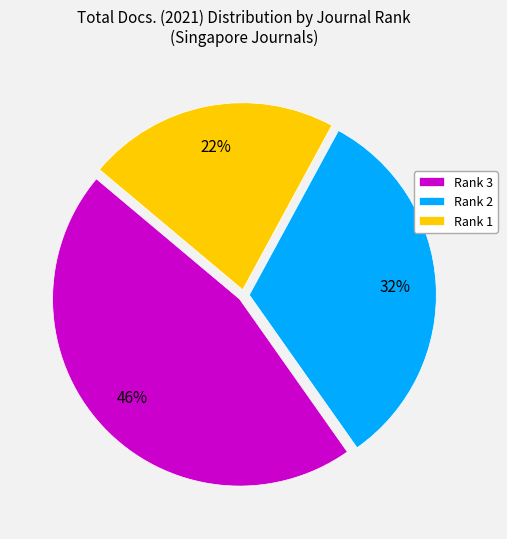

To the nearest percent, what is the combined percentage of Rank 1 and Rank 2?

54%